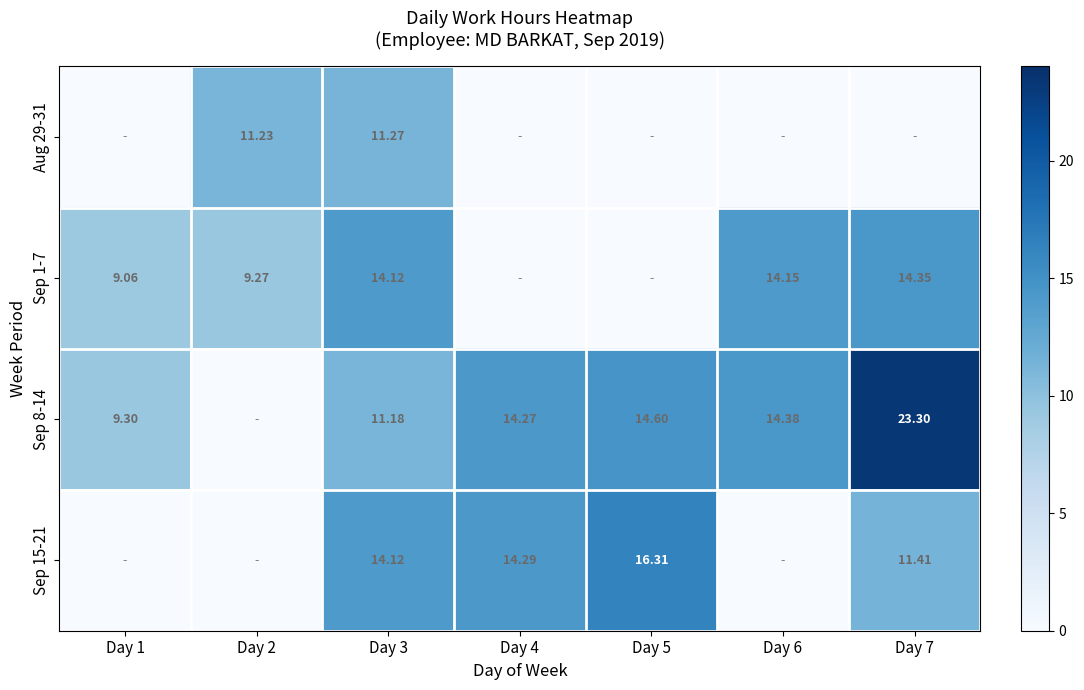

List the series in order of their peak value, highest first.

Sep 8-14, Sep 15-21, Sep 1-7, Aug 29-31